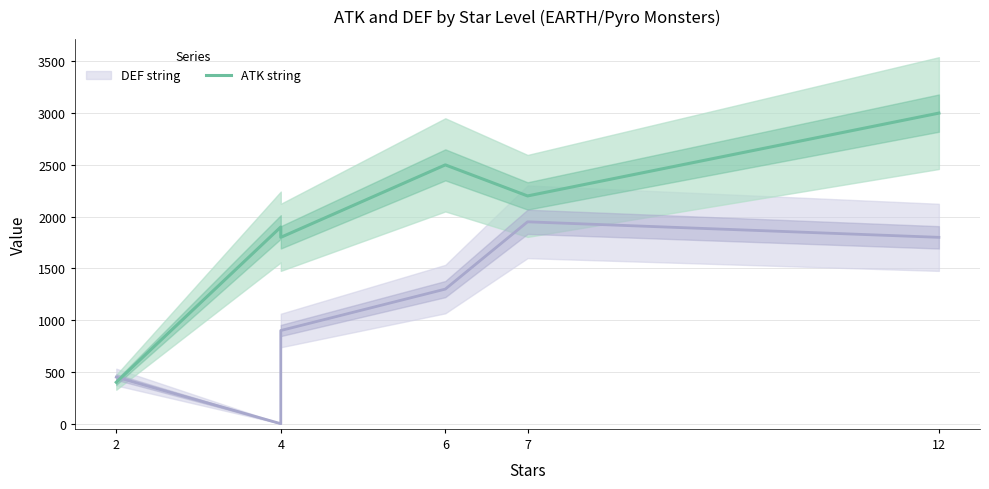

How many values exceed 2200?

2